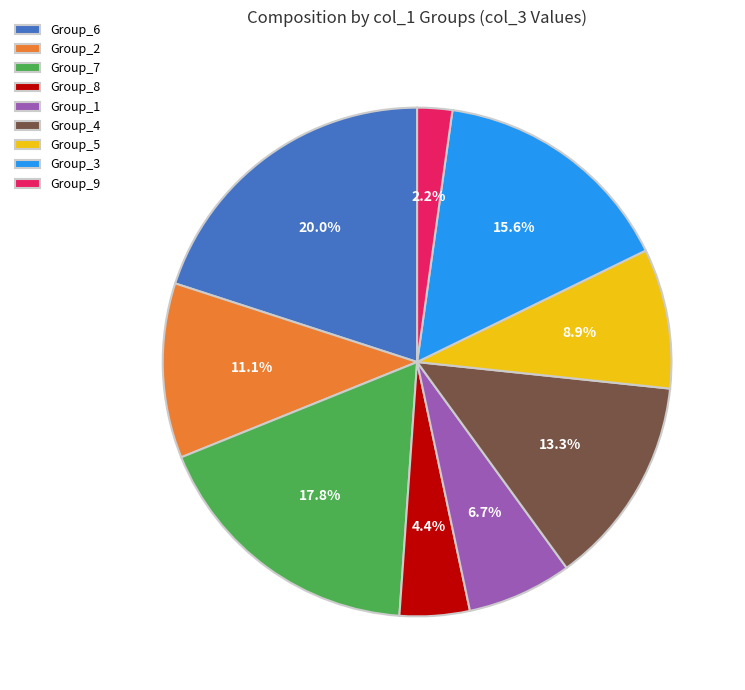

Approximately how many times larger is the value at Group_4 compared to Group_5?

1.5